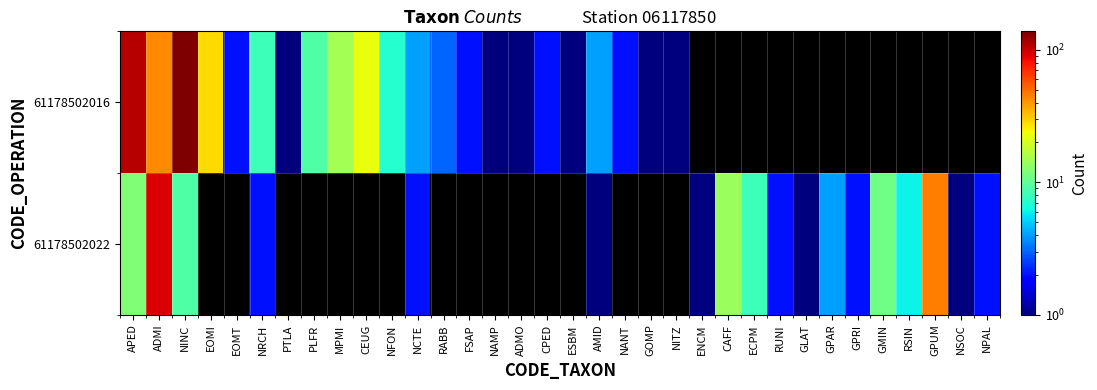

At which label does 61178502016 reach its minimum?

PTLA